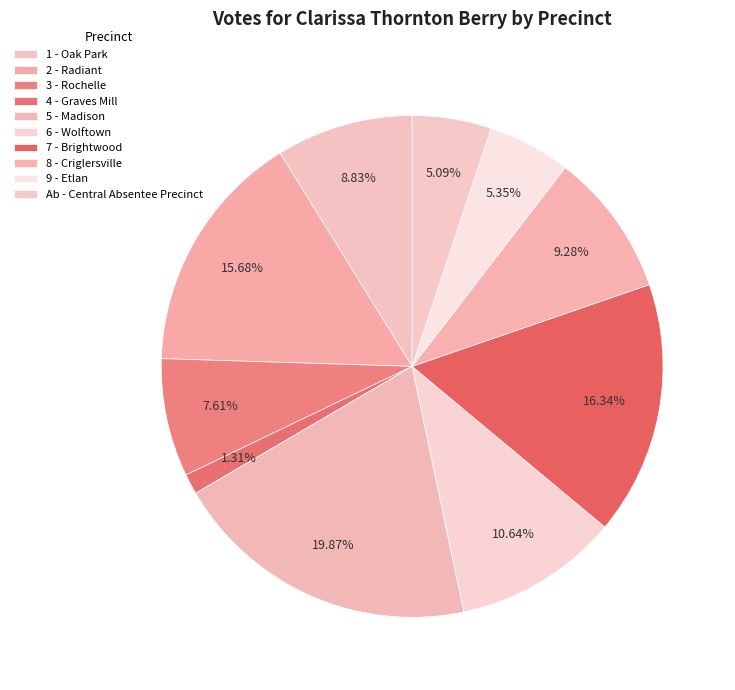

How many slices are in this pie chart?

10